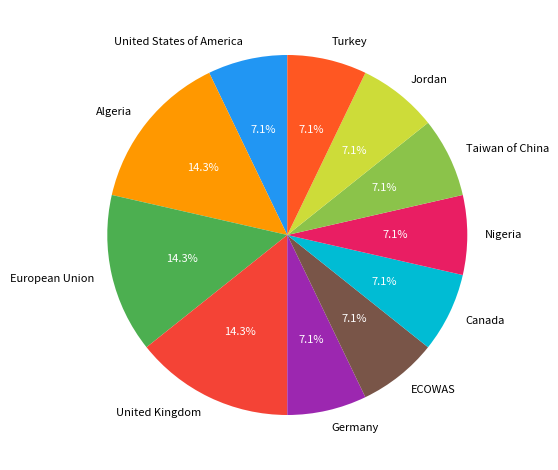

Is there a majority slice in this chart?

No